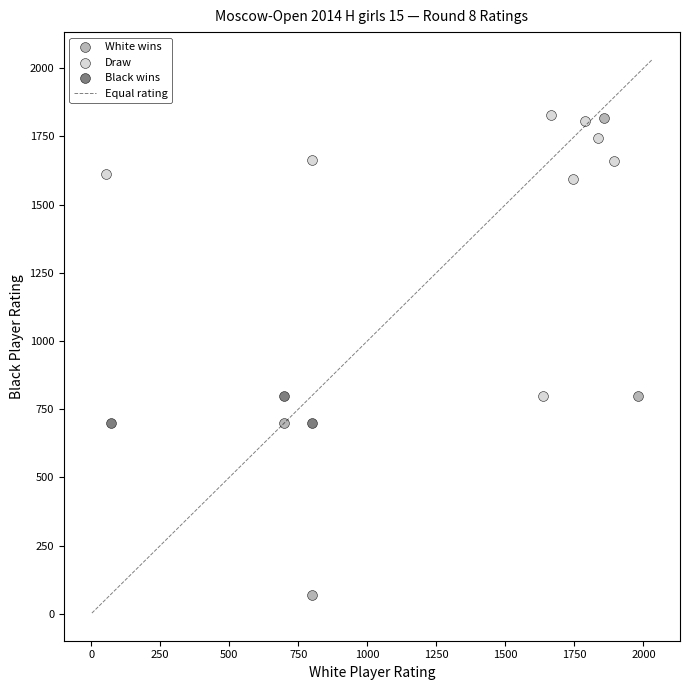

Which series contains the lowest Y value?

White wins